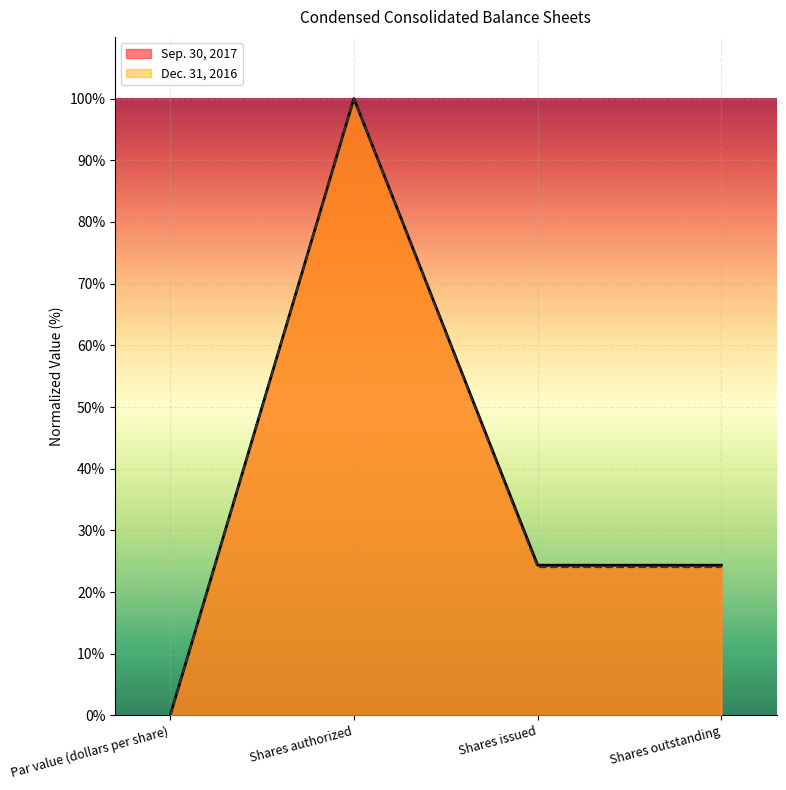

The value of Dec. 31, 2016 at Shares outstanding is 24.1. True or false?

True